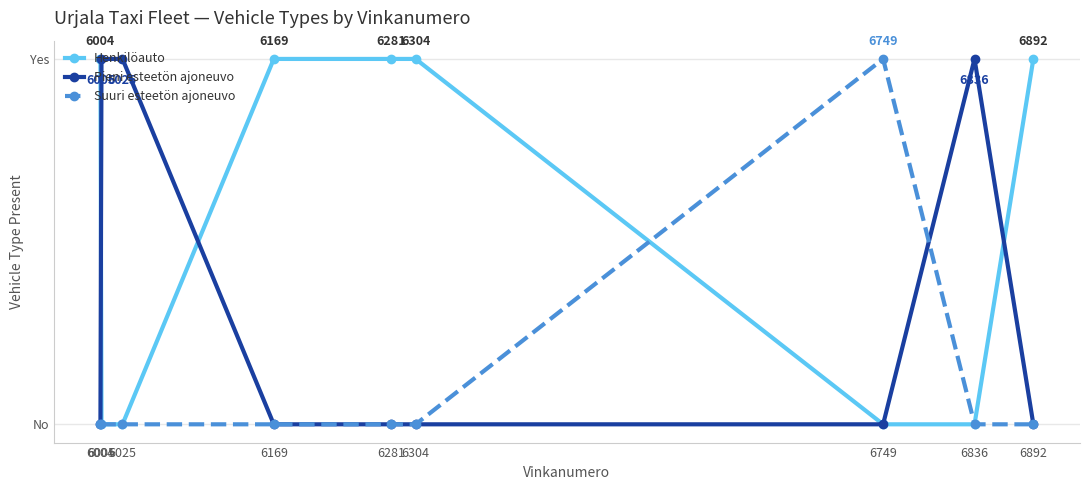

Does the chart have visible grid lines?

Yes